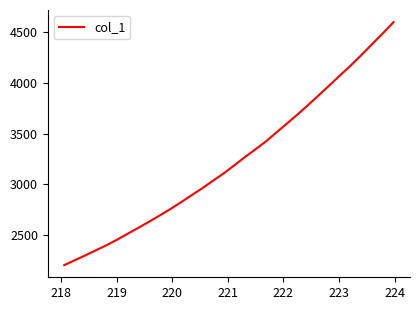

What is the smallest value displayed?

2201.1